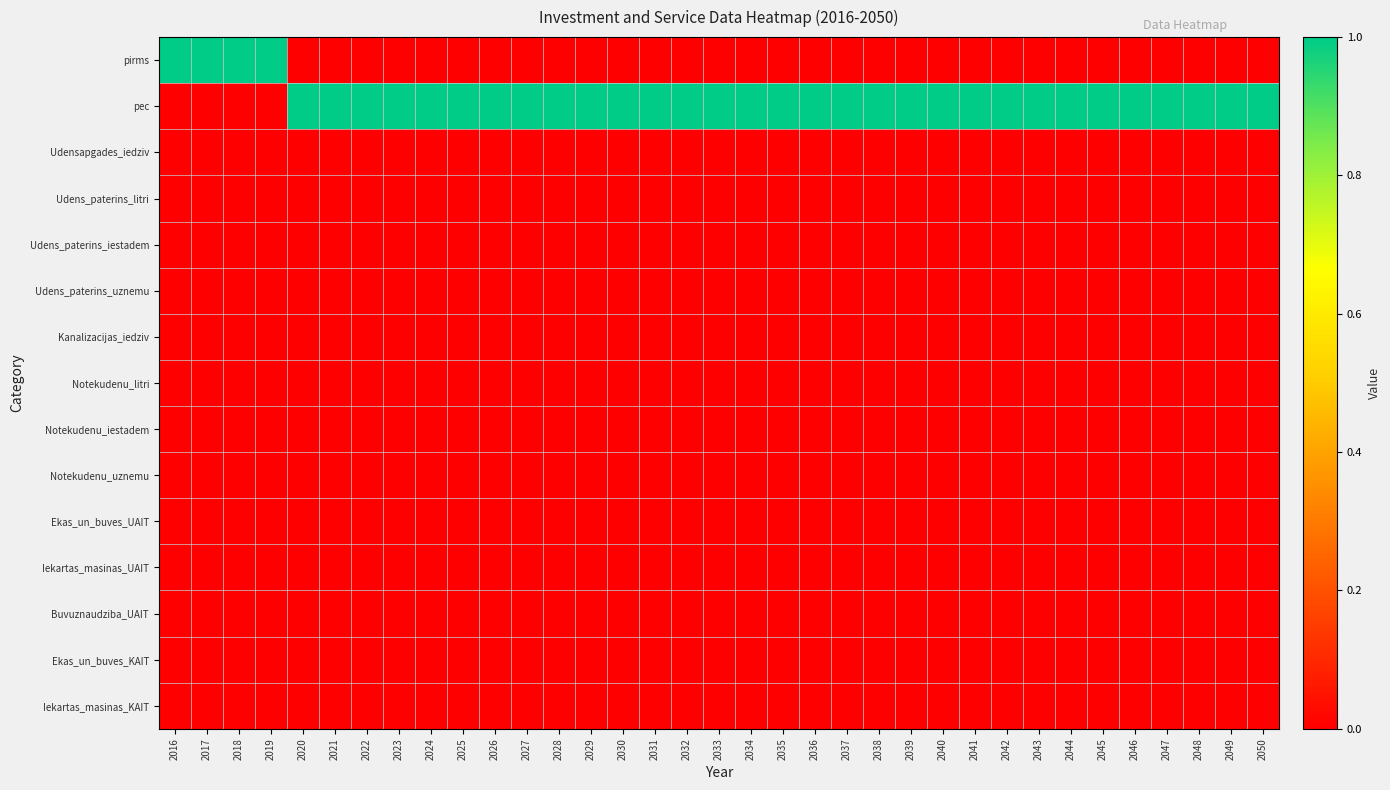

What is the difference between the highest and lowest values at 2042?

1